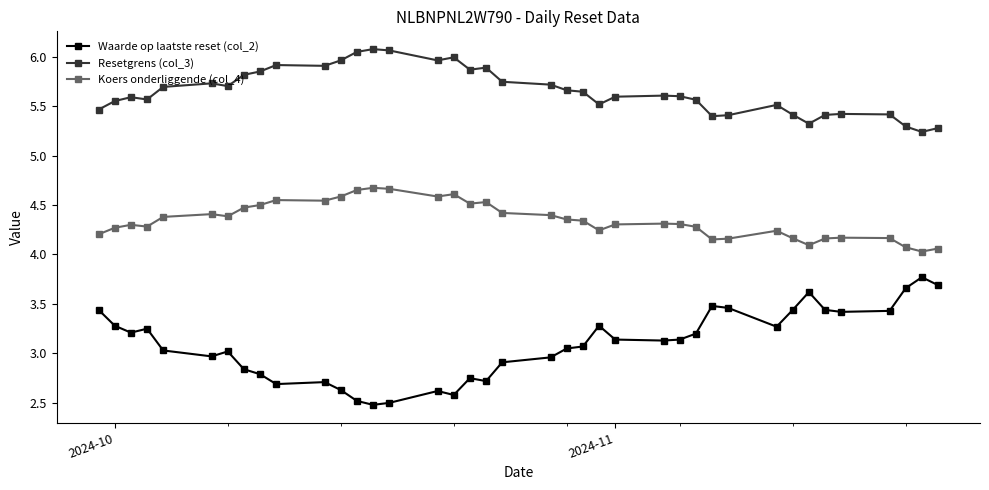

What are all the series names shown in the legend?

Waarde op laatste reset (col_2), Resetgrens (col_3), Koers onderliggende (col_4)